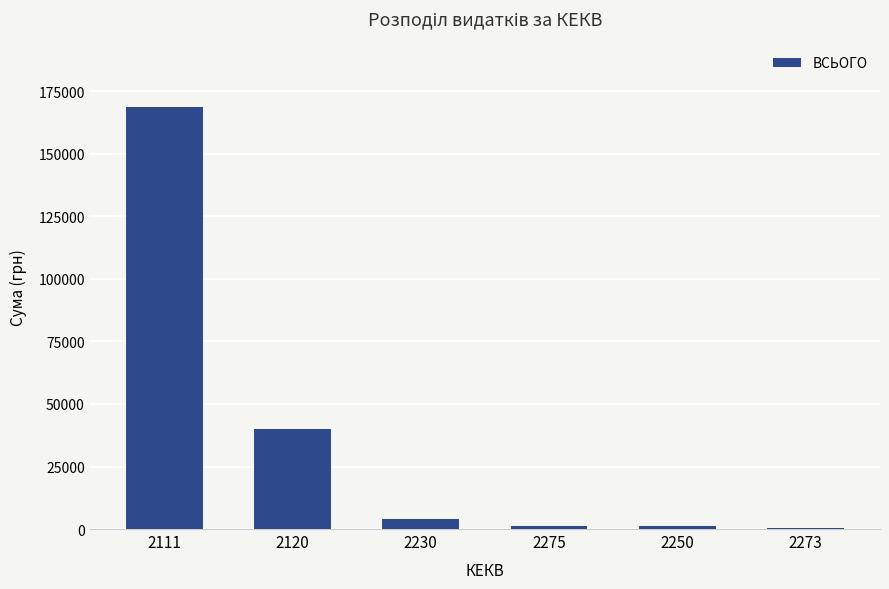

What is the greatest value displayed?

168637.5